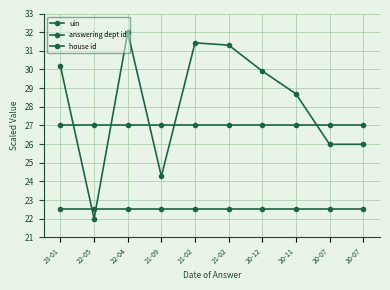

What is the average value of the house id series?

22.5